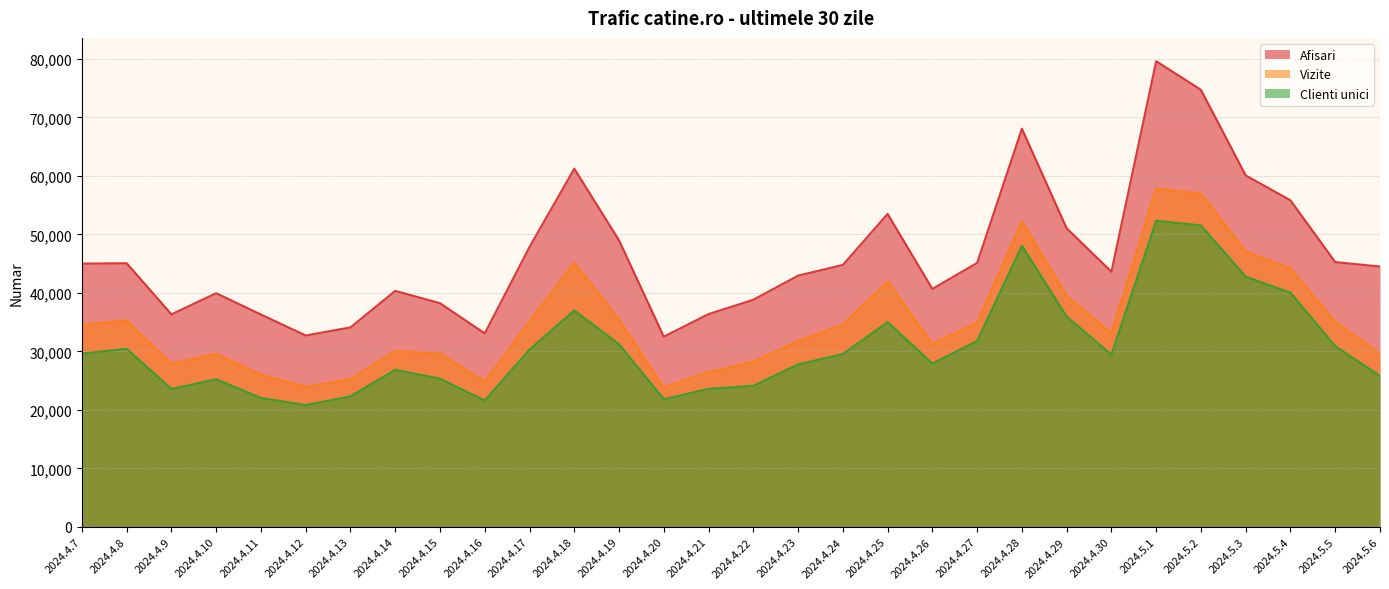

At how many categories does at least one series exceed 62141?

3